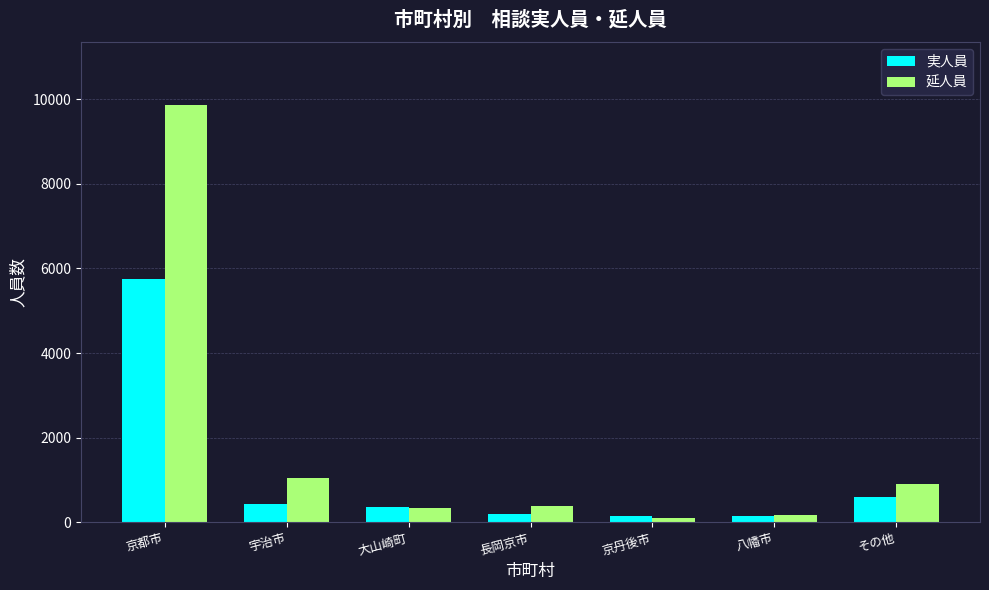

How many bars are there in each group?

2